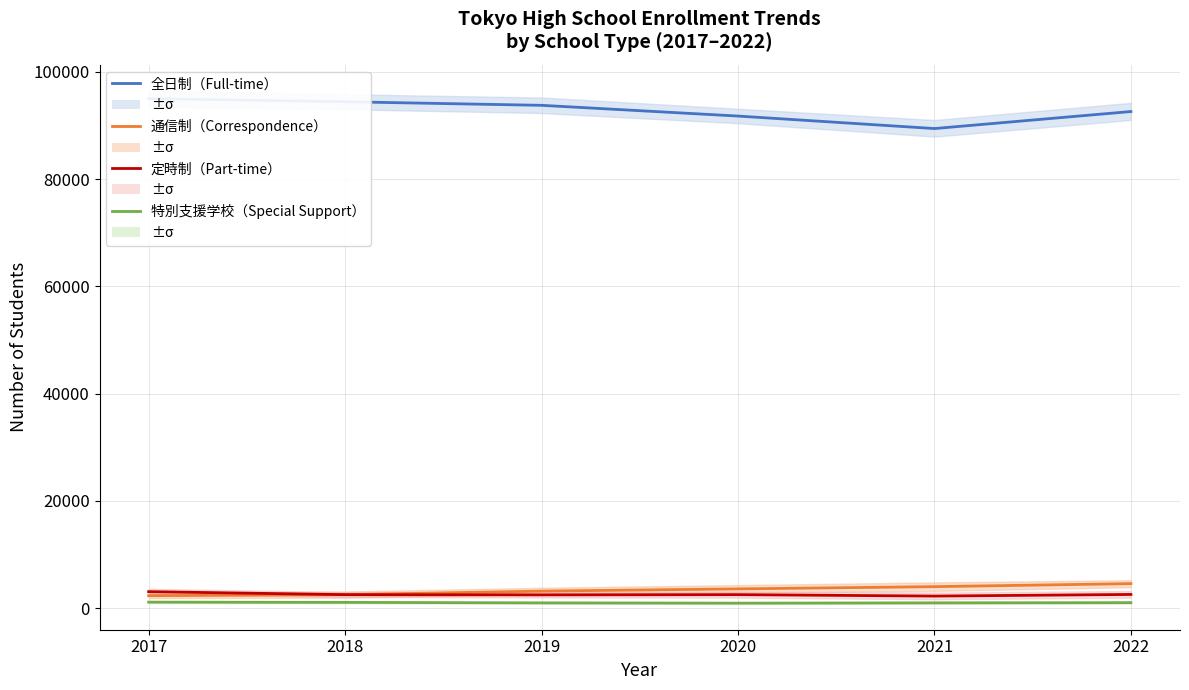

How many categories are shown in the chart?

6